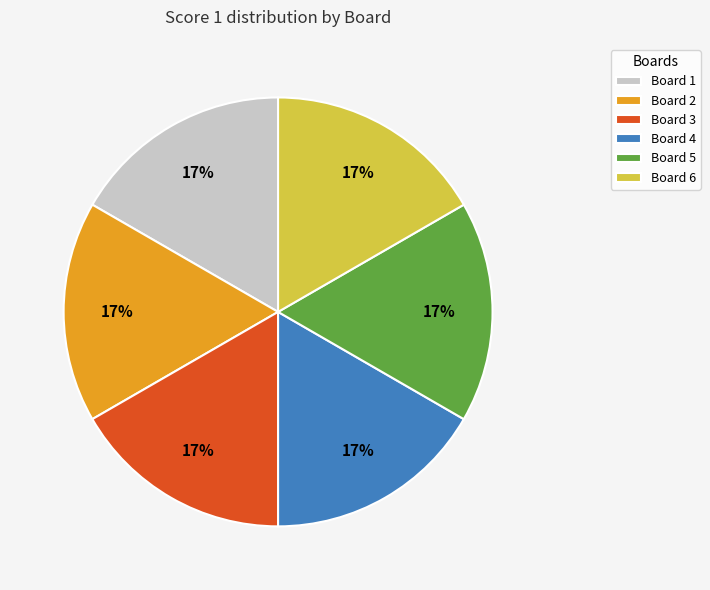

What is the ratio of the value at Board 3 to the value at Board 2?

1.0